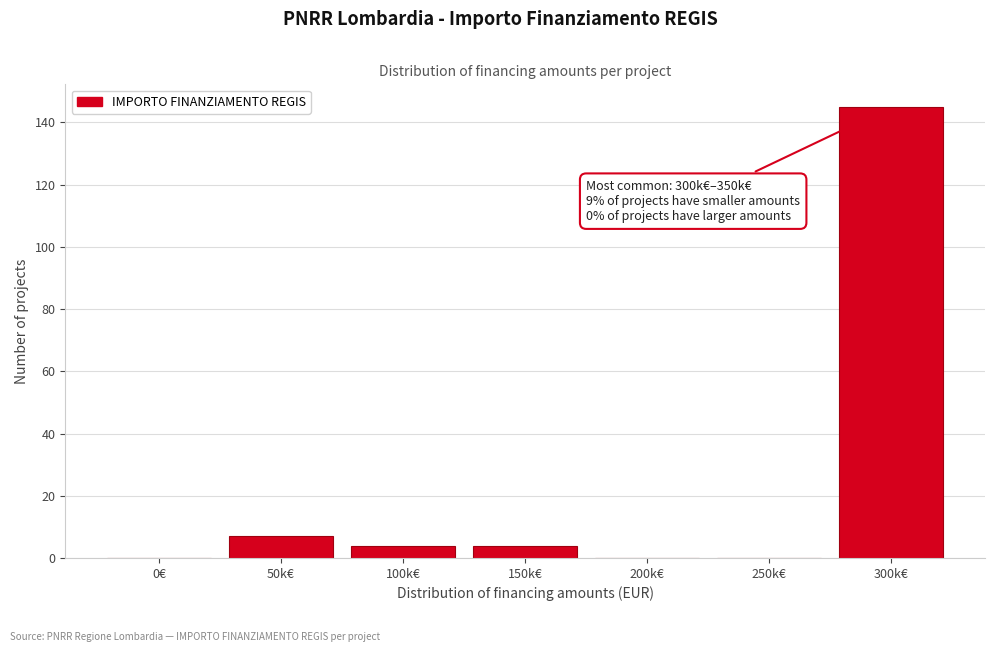

Reading right to left, what are all the values shown in this chart?

300k€=145	250k€=0	200k€=0	150k€=4	100k€=4	50k€=7	0€=0